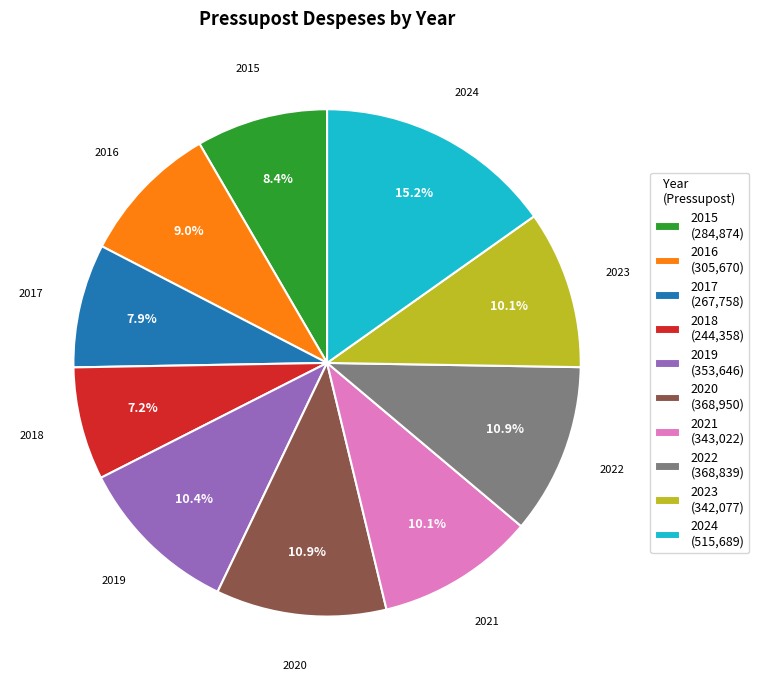

What percentage is NOT represented by 2023?

89.9%